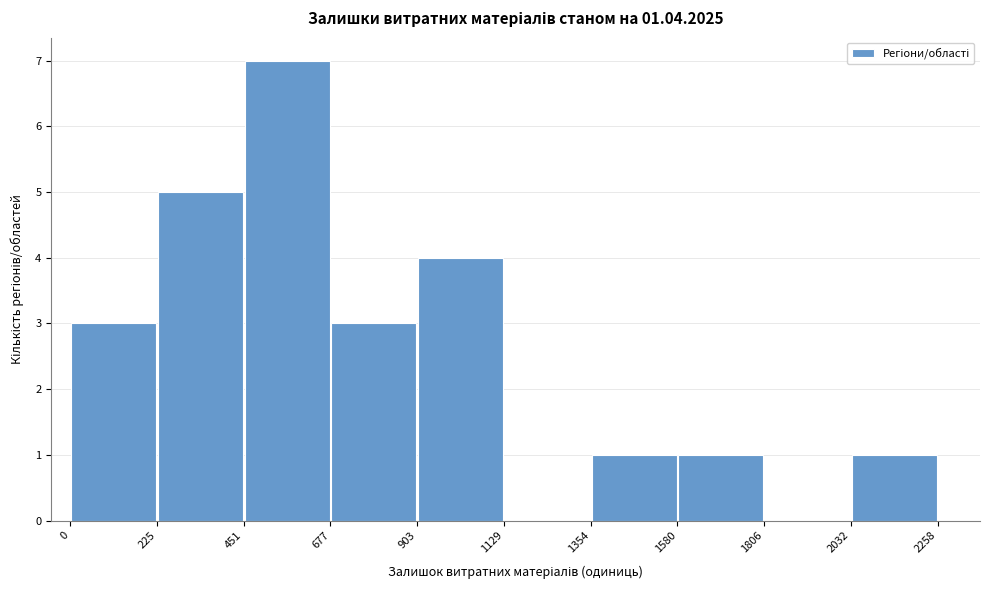

What is the height of the bar covering 1580 to 1806 on the x-axis? The values are not printed on the chart, so give them approximately, as read against the axis.

1